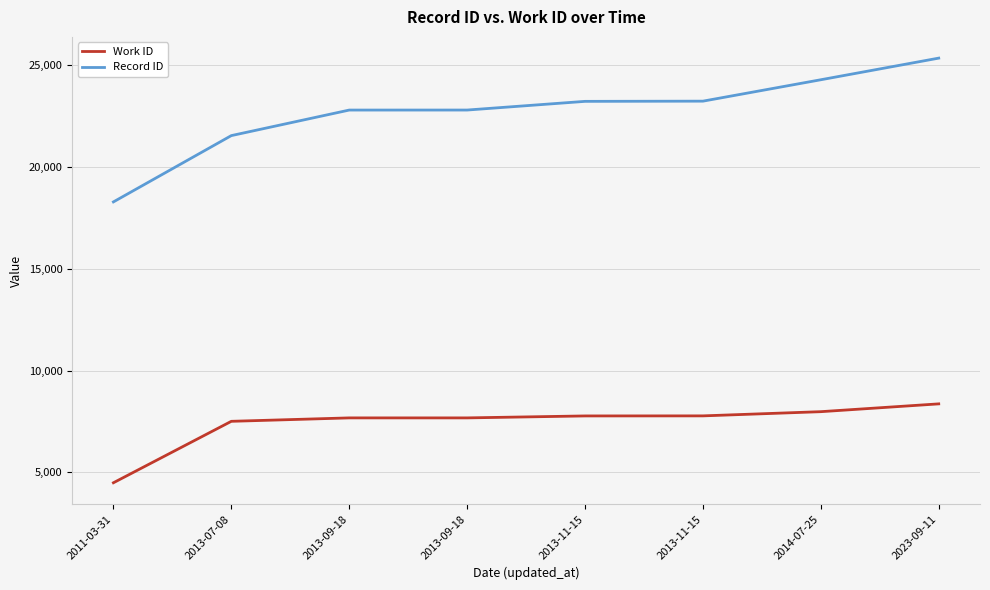

Is it true that Work ID equals 6609 at 2011-03-31?

False